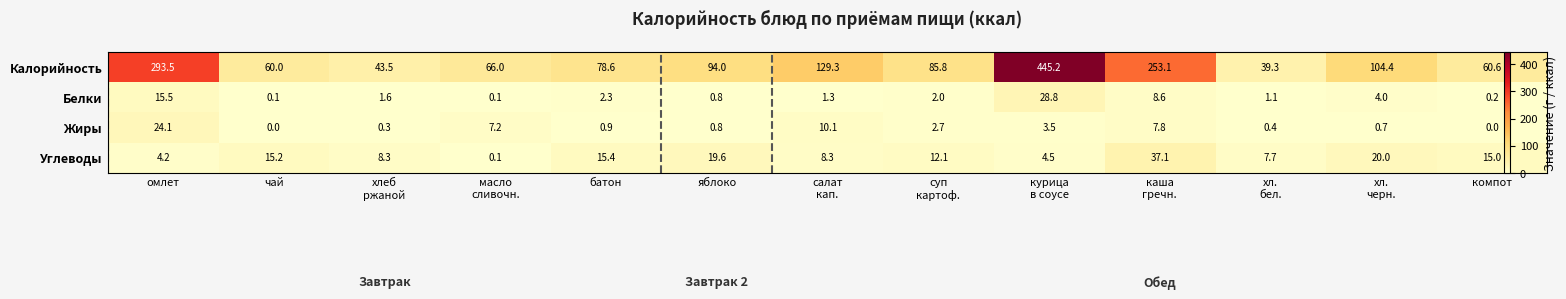

The Углеводы series shows 4.1 at хлеб ржаной. True or false?

False